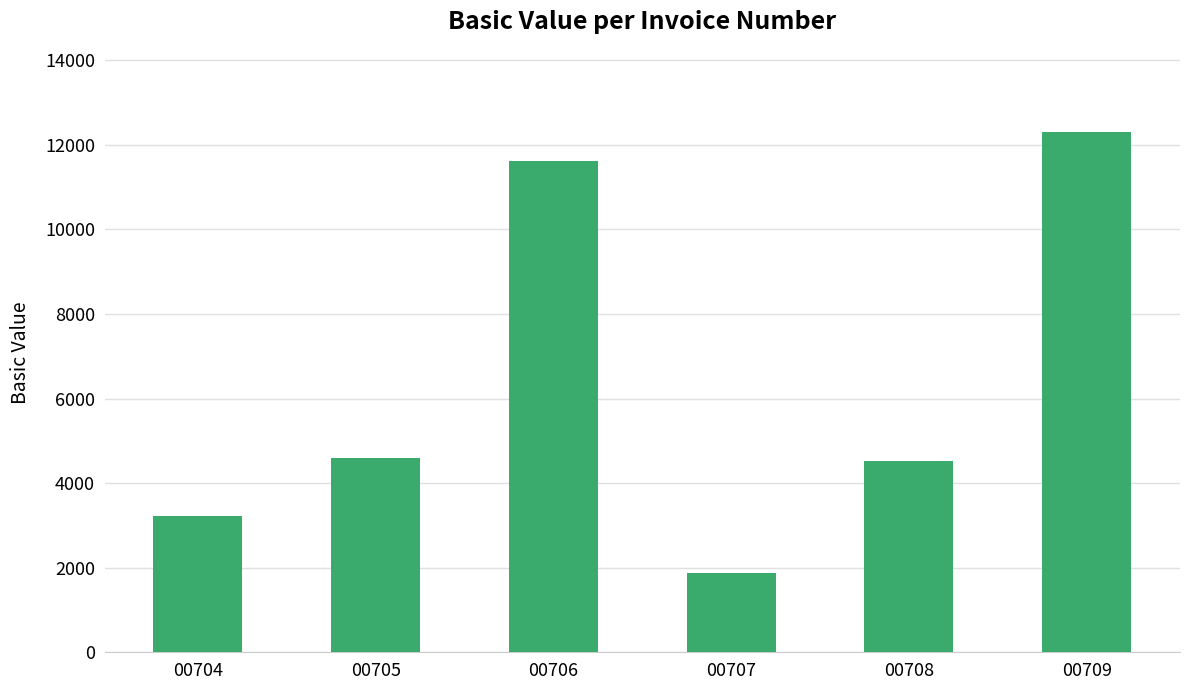

How many categories are shown in the chart?

6